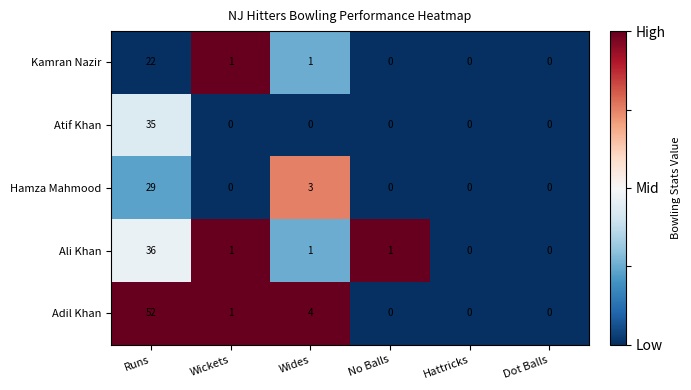

Is the value of Adil Khan at Runs greater than the value of Kamran Nazir at Wides?

Yes